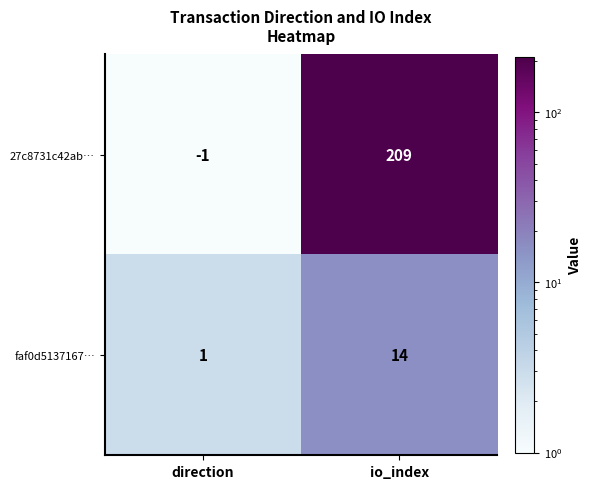

Which series changed the most between direction and io_index?

27c8731c42ab…